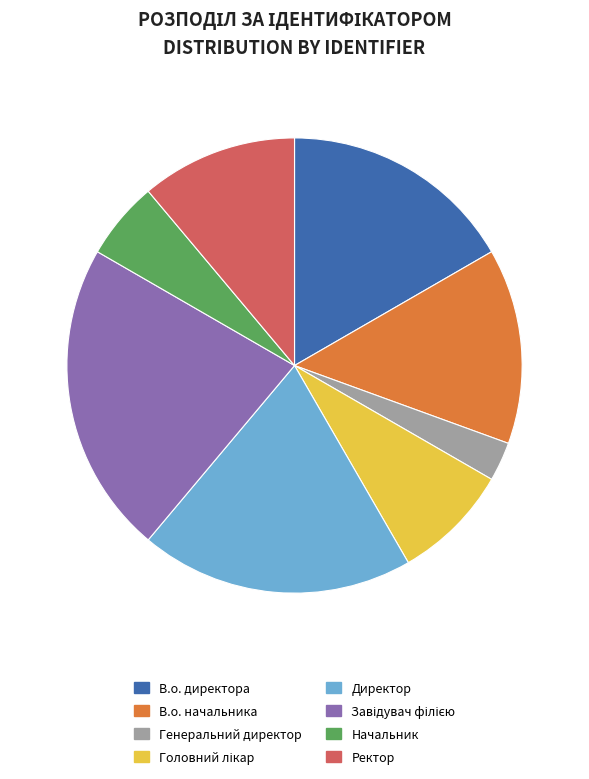

Is there a majority slice in this chart?

No